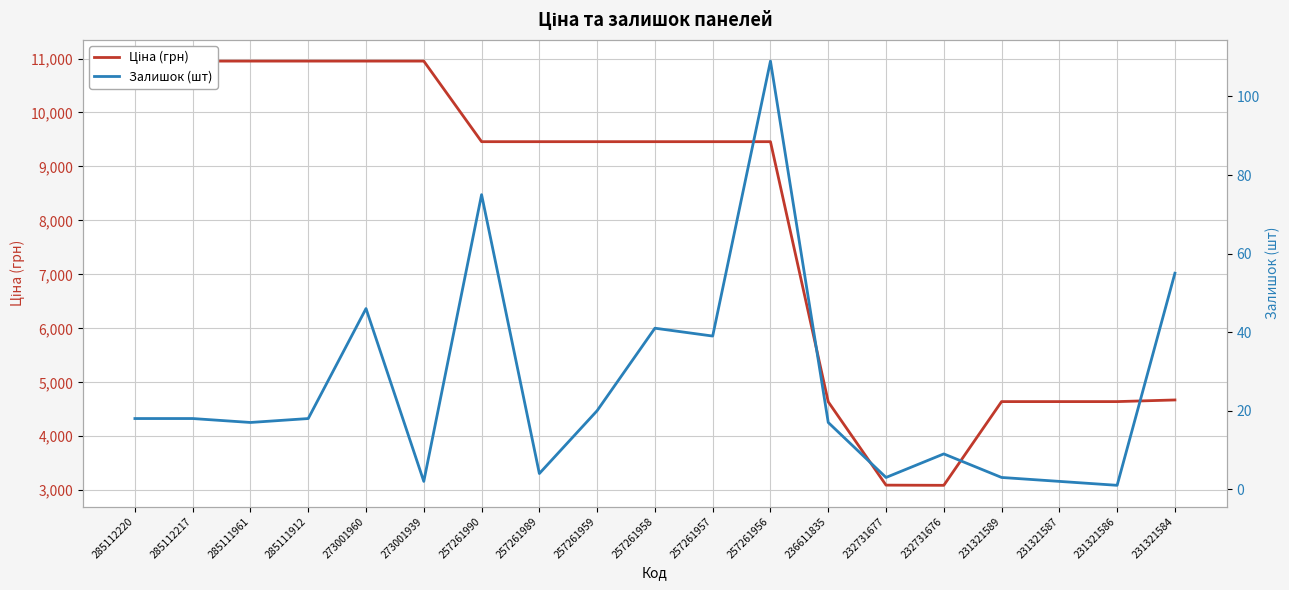

What value does the Залишок (шт) series have at 231321586?

1.0